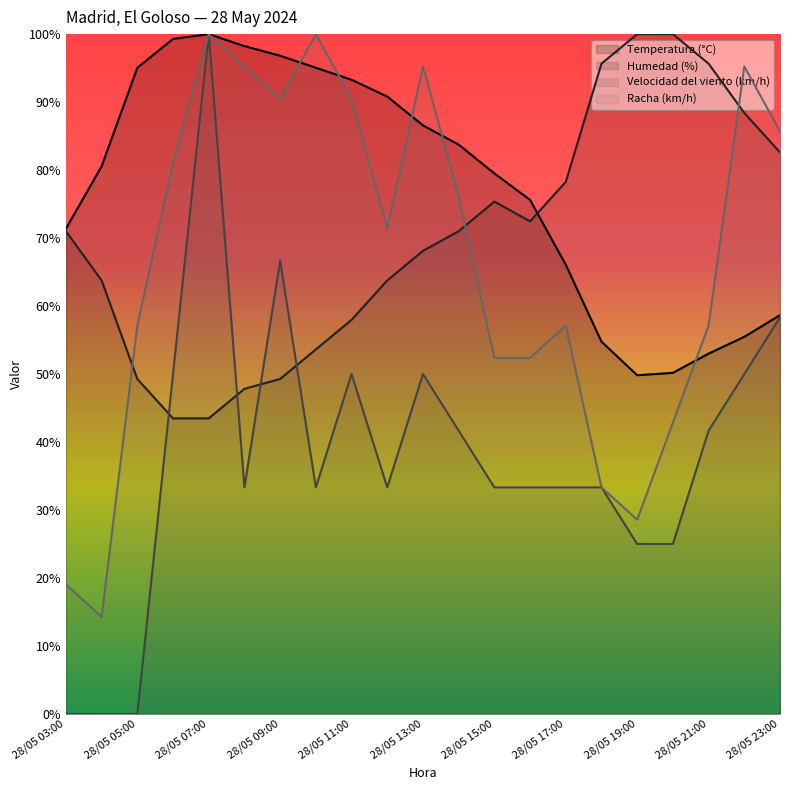

What position from the left is 28/05 17:00?

15